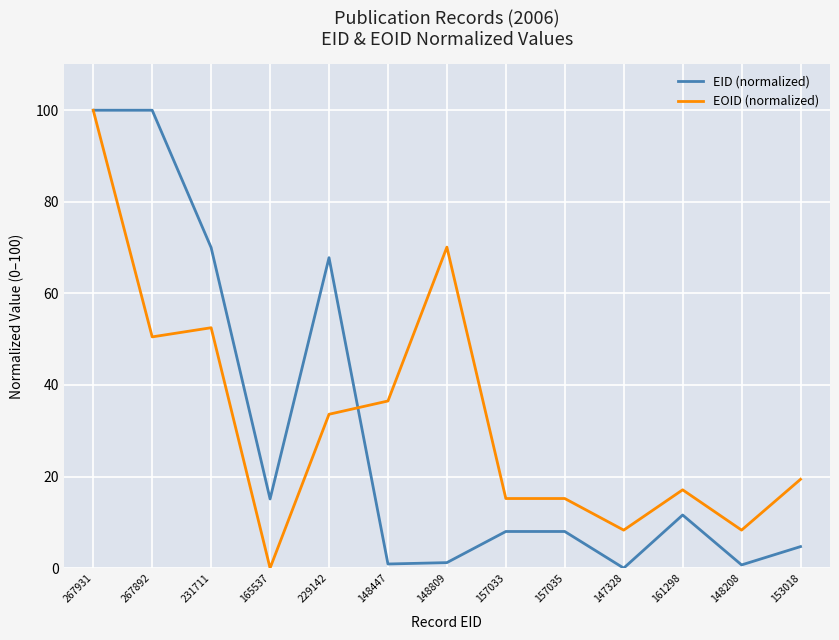

What is the average value of the EID (normalized) series?

29.8